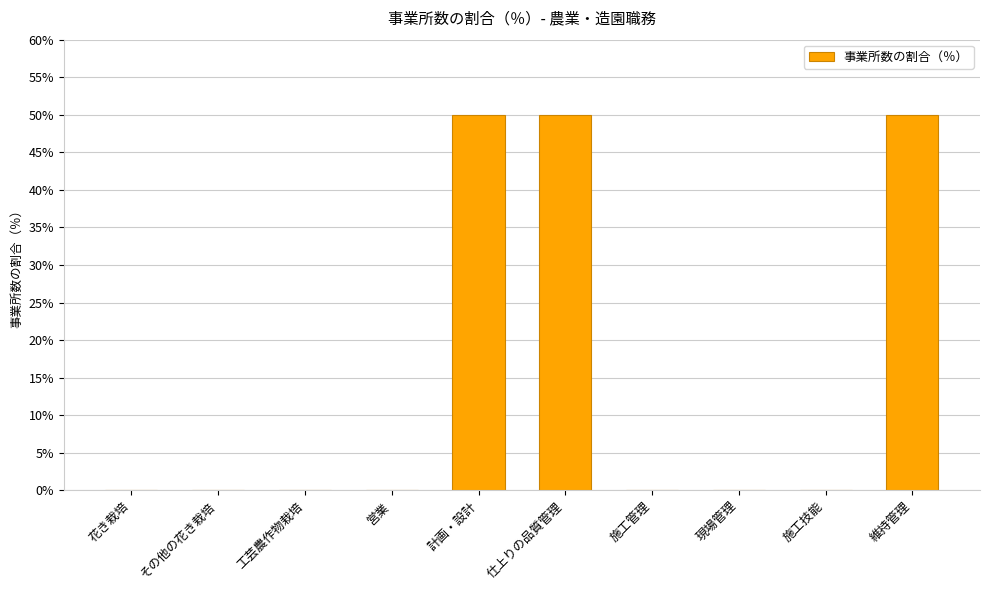

What is the sum of all values?

150